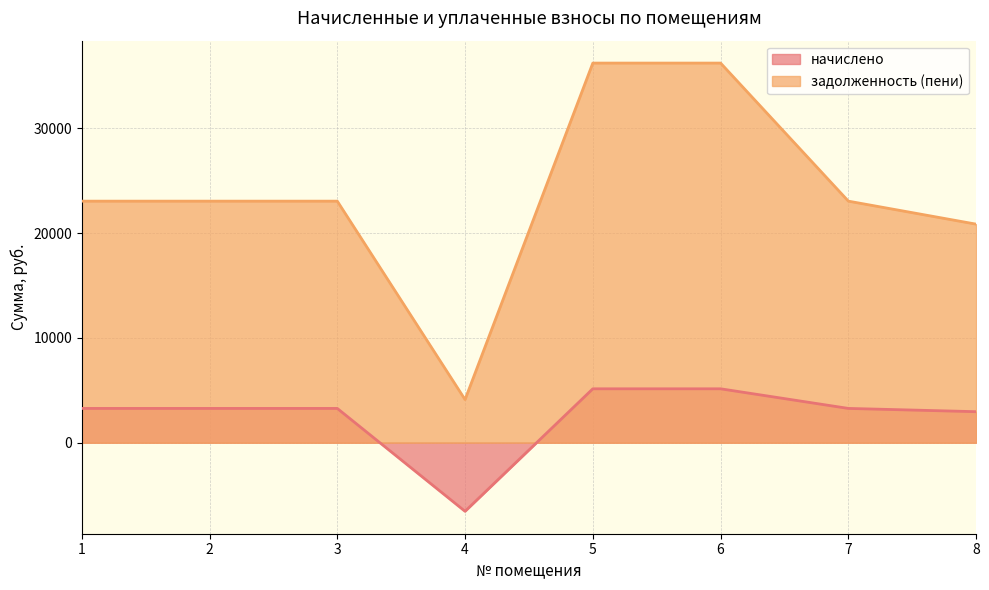

What is the difference between the highest and lowest values at 2?

19777.0